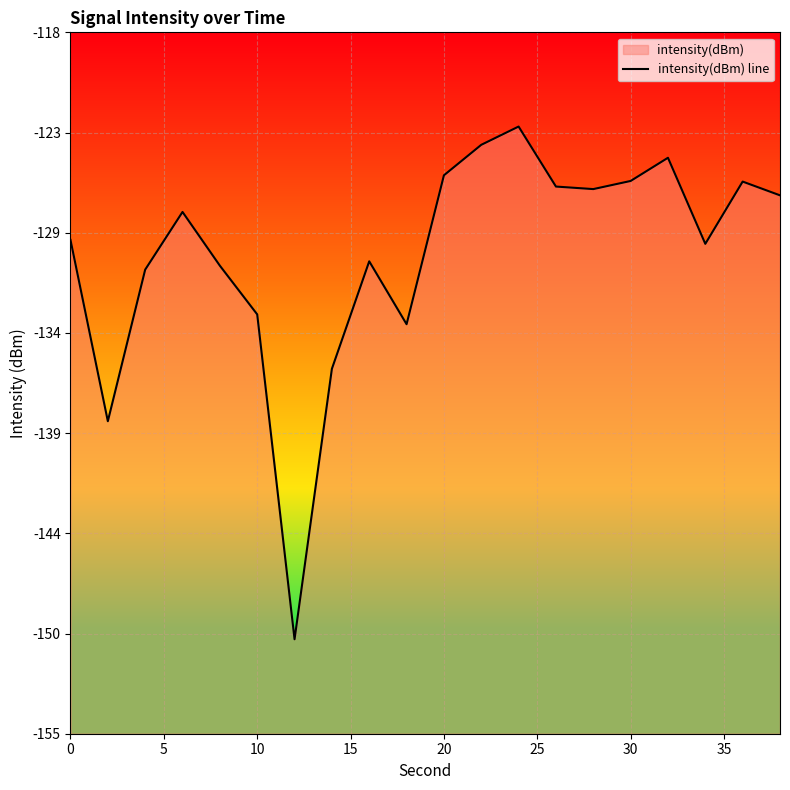

What is the smallest value displayed?

-150.0